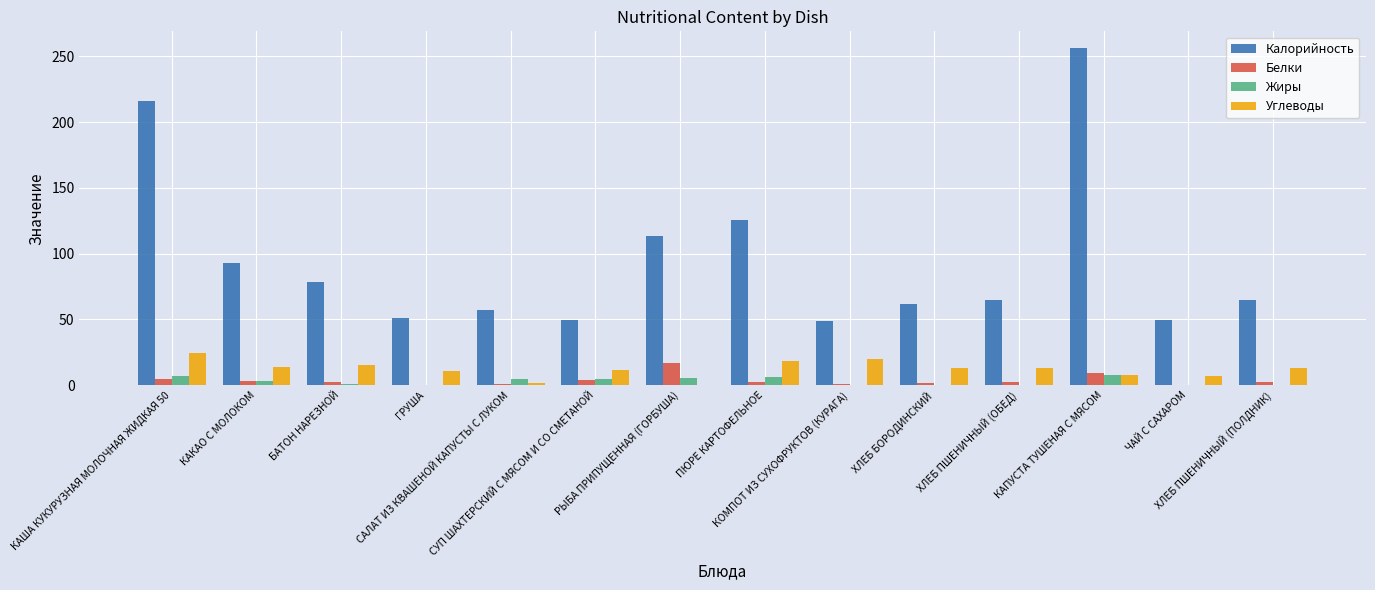

Is it true that Калорийность equals 29.7 at ГРУША?

False